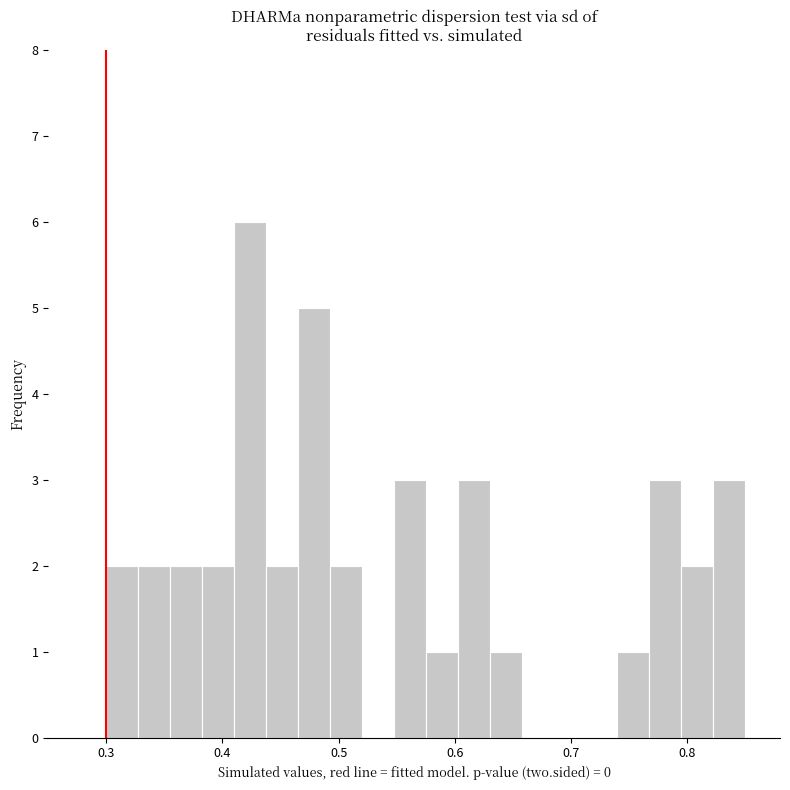

Around what value on the x-axis is the tallest bar? Give the approximate position of its centre, as read against the axis.

0.42